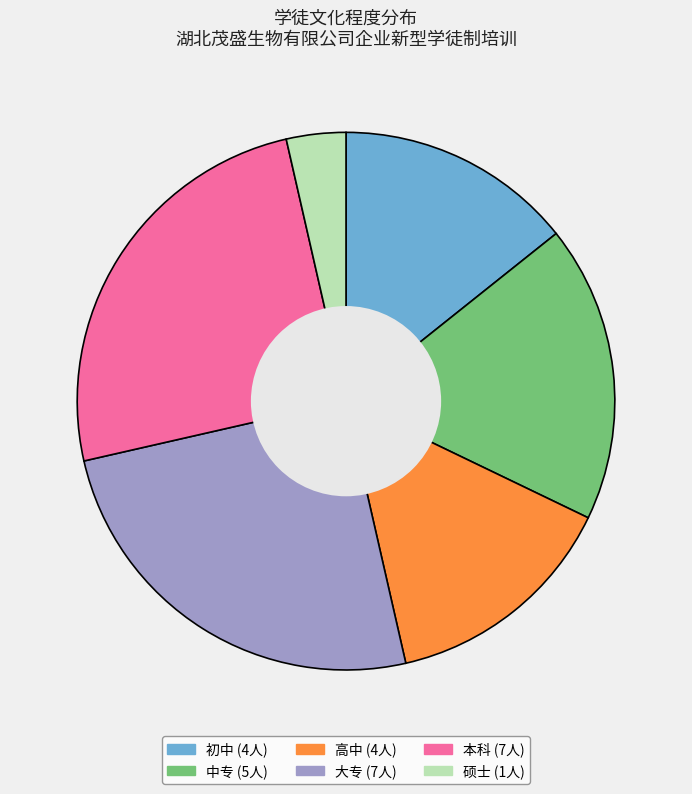

Is it true that 高中 is 14% of the pie?

True